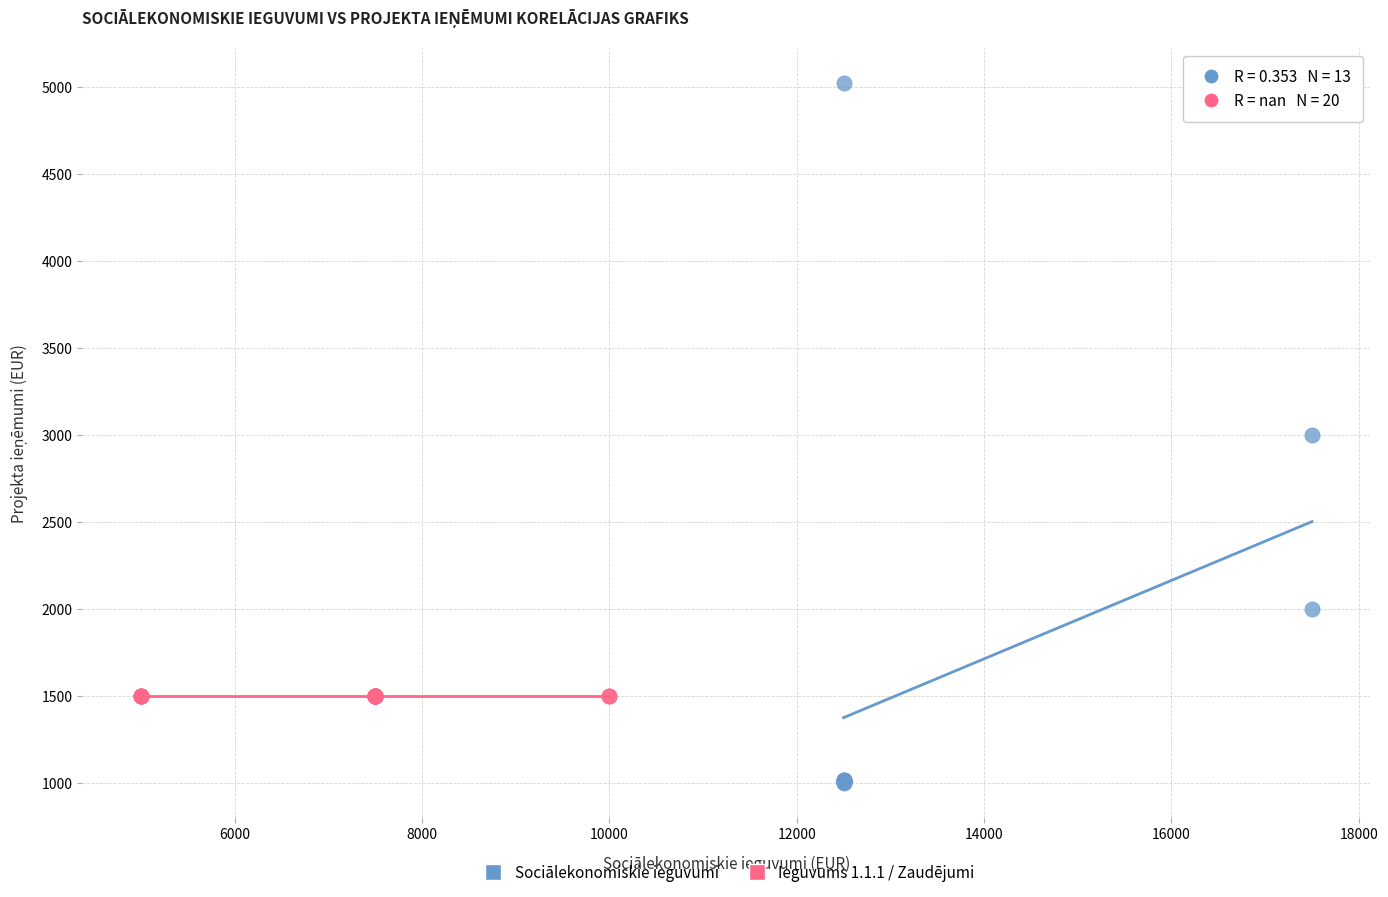

Which series reaches the maximum Y coordinate?

Sociālekonomiskie ieguvumi